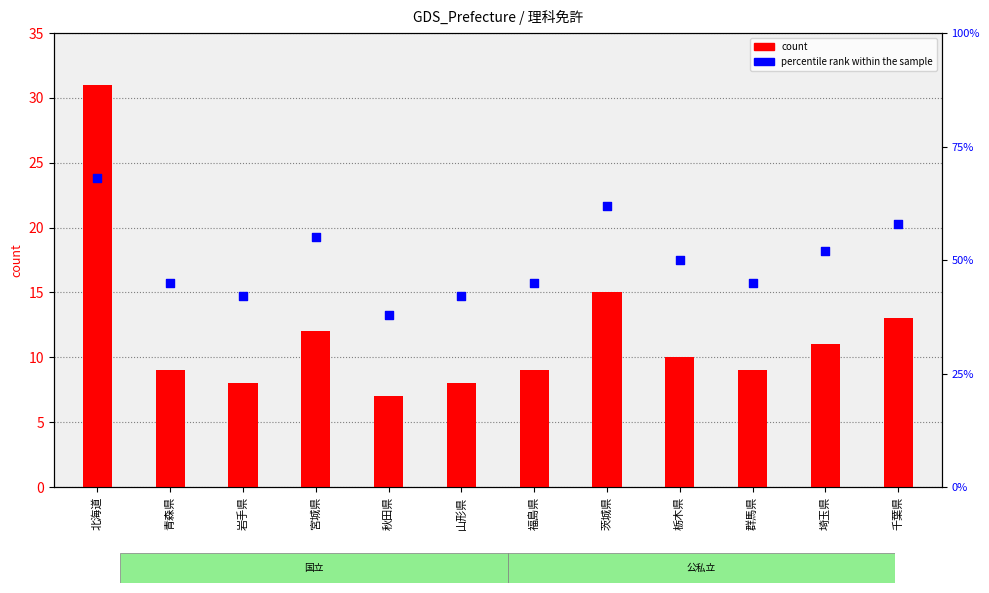

Approximately how many times larger is the value at 青森県 compared to 福島県?

1.0